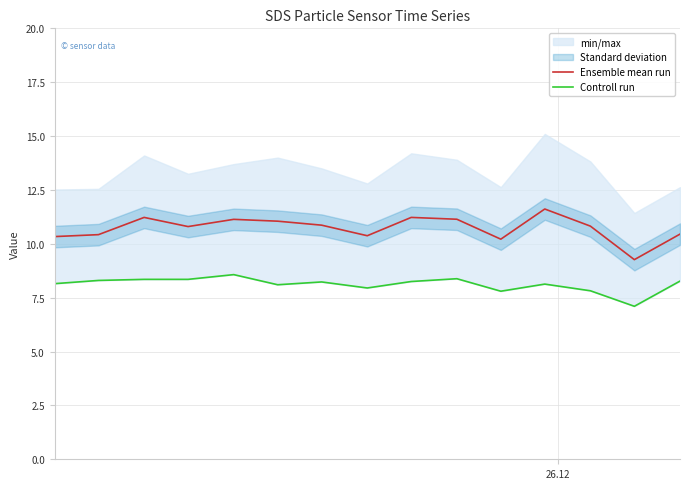

How many lines are shown in the chart?

2